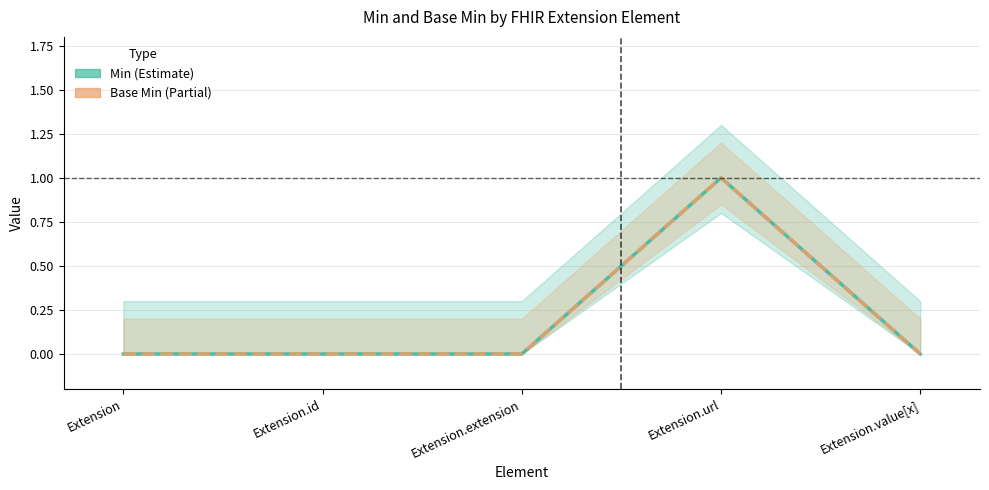

Reading right to left, what are all the values shown in this chart?

Min: Extension.value[x]=0	Extension.url=1	Extension.extension=0	Extension.id=0	Extension=0
Base Min: Extension.value[x]=0	Extension.url=1	Extension.extension=0	Extension.id=0	Extension=0